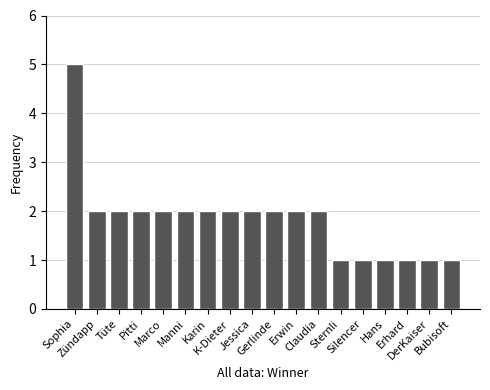

Count the number of categories in the chart.

18